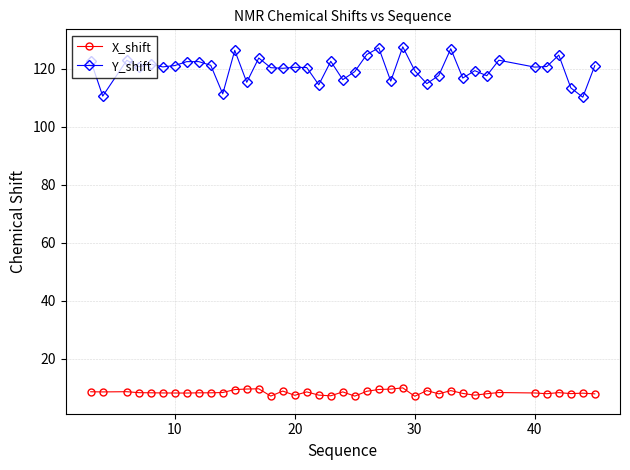

What is the lowest value of the Y_shift series?

110.2